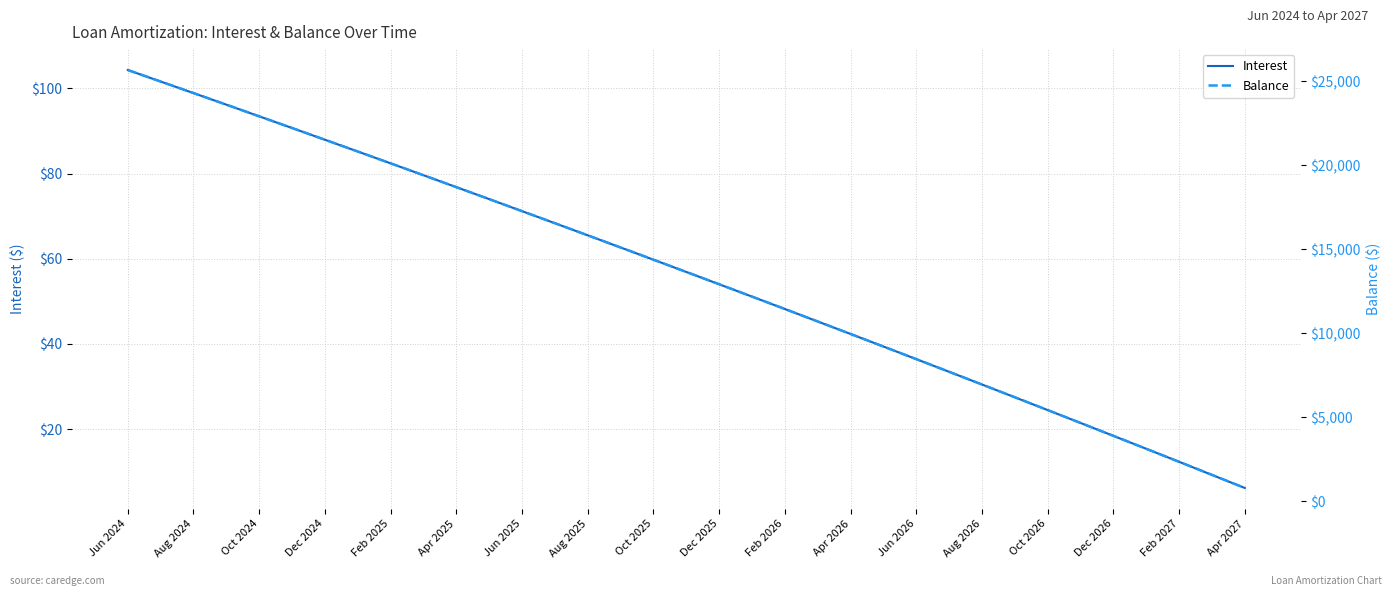

What is the minimum value for Interest?

6.2